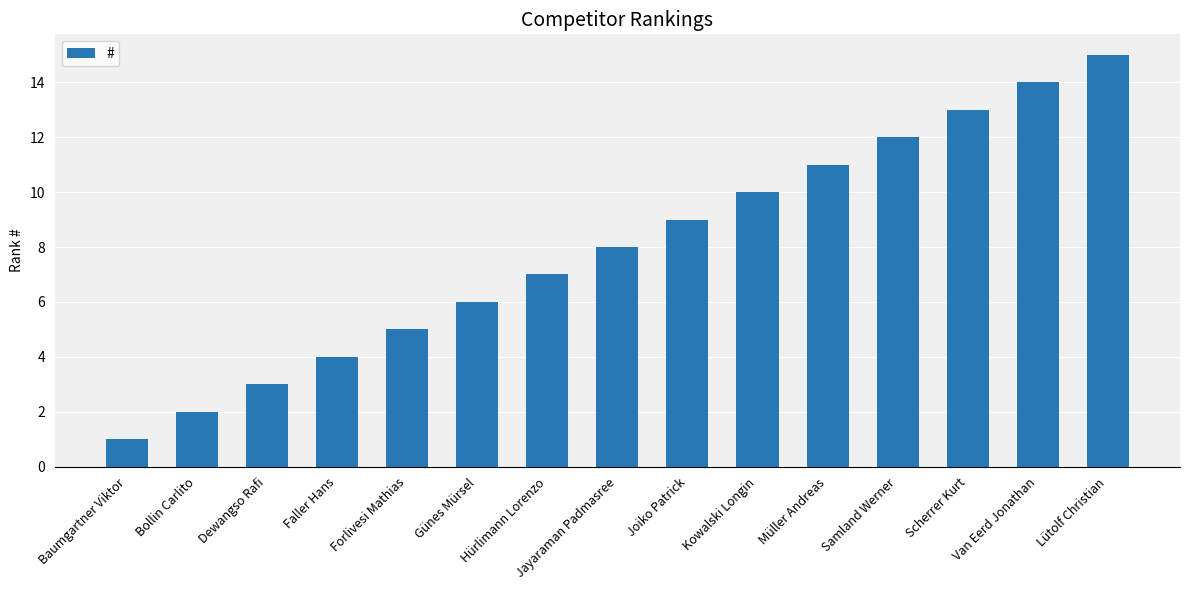

Read the value at Scherrer Kurt, to the nearest 5.

15